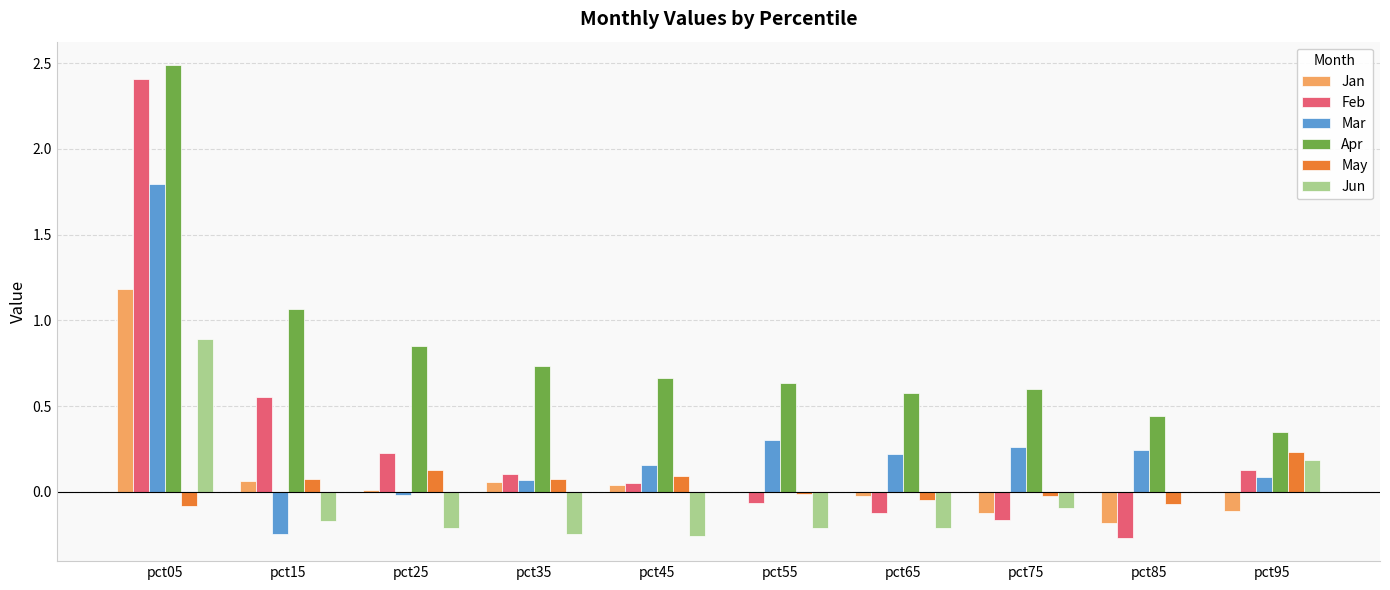

Which series has the largest total across all categories?

Apr